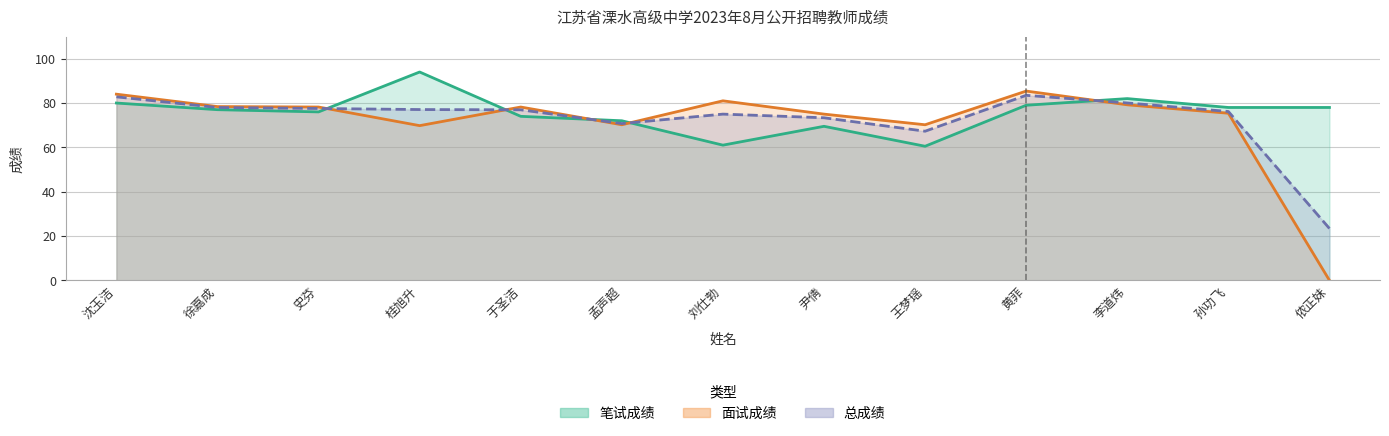

Reading right to left, extract all data points from this chart.

笔试成绩: 侬正妹=78.0	孙功飞=78.0	李道炜=82.0	黄菲=79.0	王梦瑶=60.5	尹倩=69.5	刘仕勃=61.0	孟声超=72.0	于圣洁=74.0	桂旭升=94.0	史芬=76.0	徐嘉成=77.0	沈玉洁=80.0
面试成绩: 侬正妹=0.0	孙功飞=75.4	李道炜=79.2	黄菲=85.4	王梦瑶=70.2	尹倩=75.0	刘仕勃=81.0	孟声超=70.2	于圣洁=78.2	桂旭升=69.8	史芬=78.2	徐嘉成=78.4	沈玉洁=84.0
总成绩: 侬正妹=23.4	孙功飞=76.2	李道炜=80.0	黄菲=83.5	王梦瑶=67.3	尹倩=73.3	刘仕勃=75.0	孟声超=70.7	于圣洁=76.9	桂旭升=77.1	史芬=77.5	徐嘉成=78.0	沈玉洁=82.8